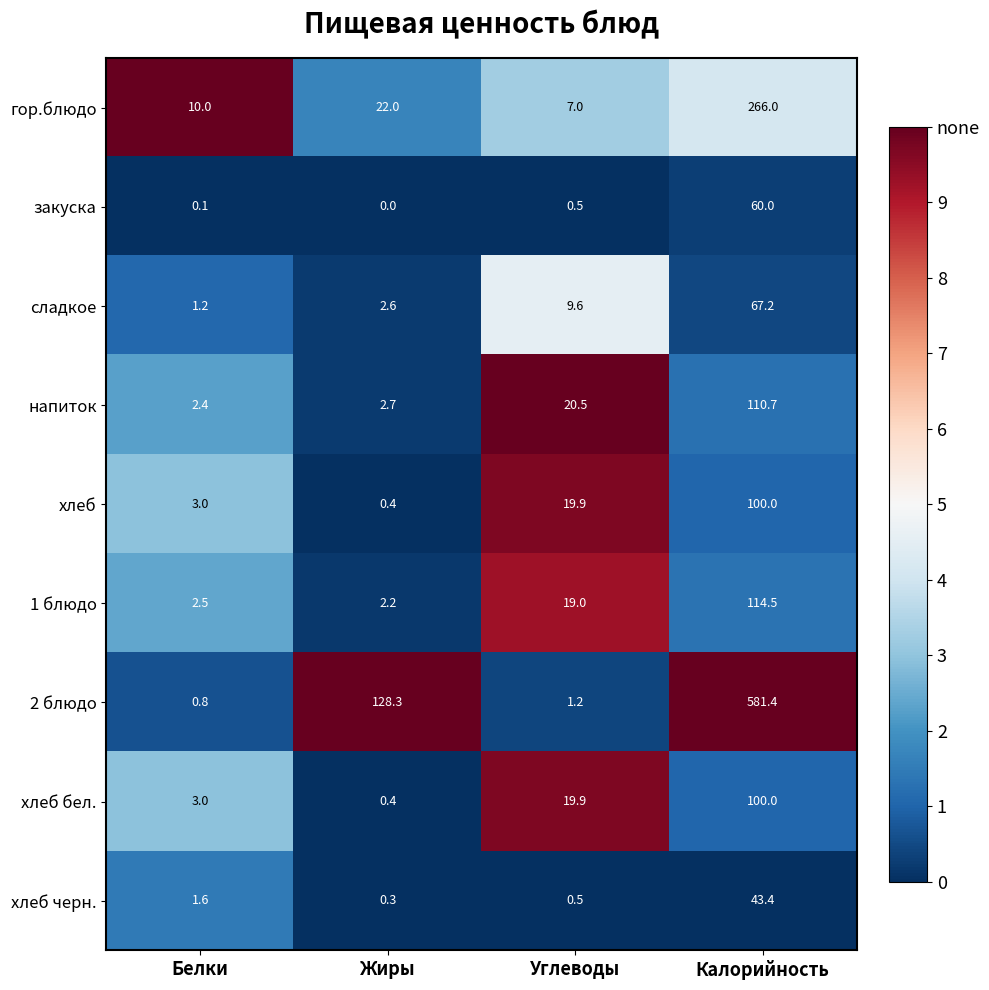

At how many categories does at least one series exceed 0?

4